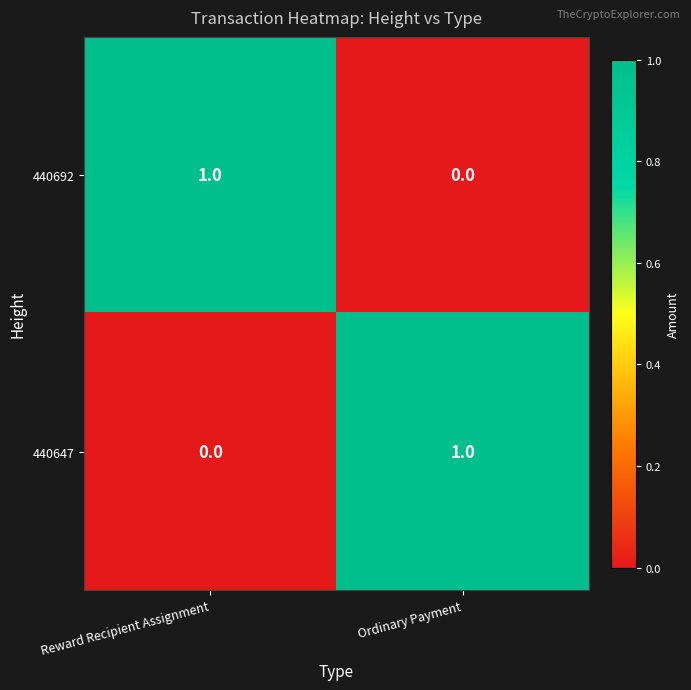

At Reward Recipient Assignment, list the series in order from smallest to largest.

440647, 440692